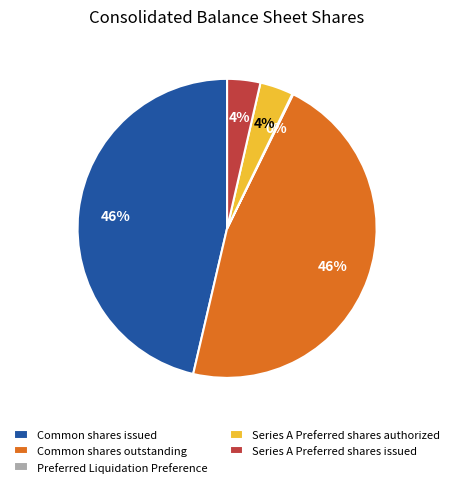

Between Series A Preferred shares issued and Common shares issued, which is larger?

Common shares issued